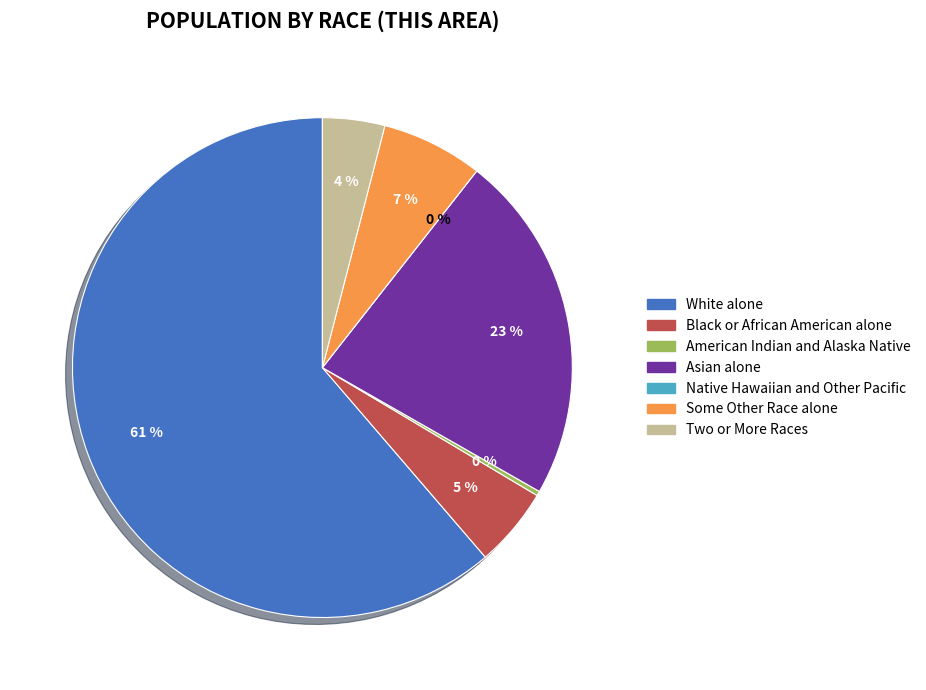

Rank the categories by value from lowest to highest.

Native Hawaiian and Other Pacific, American Indian and Alaska Native, Two or More Races, Black or African American alone, Some Other Race alone, Asian alone, White alone